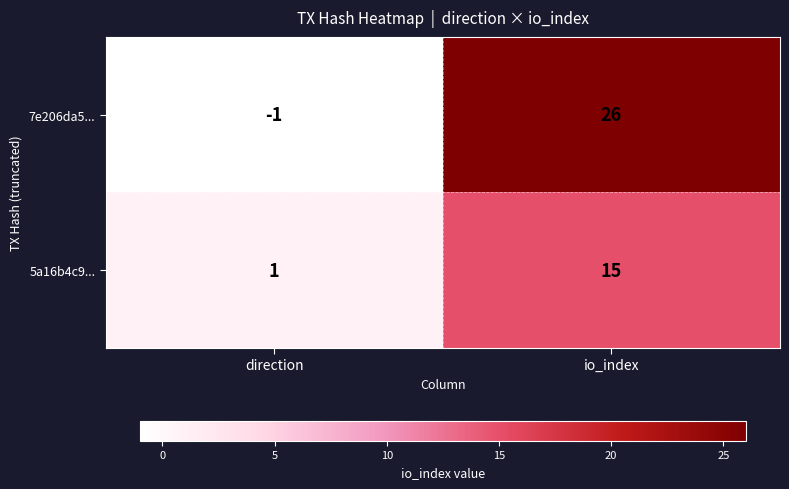

True or false: 7e206da5... has a value of -1 at direction.

True